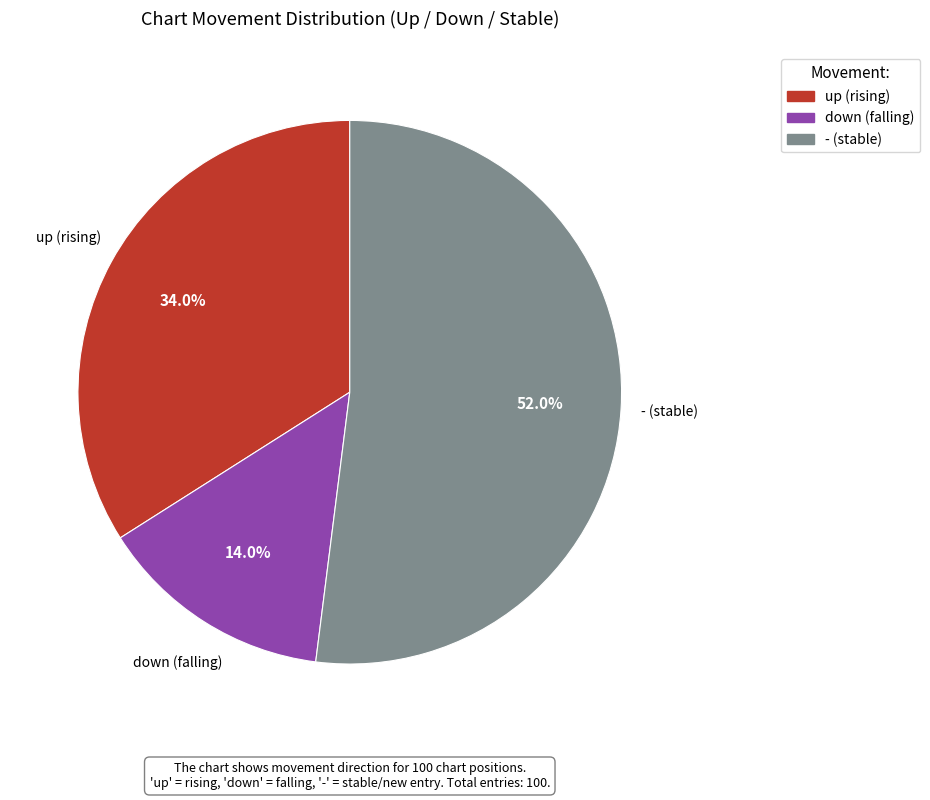

To the nearest percent, what is the difference between the up and down slice percentages?

20%